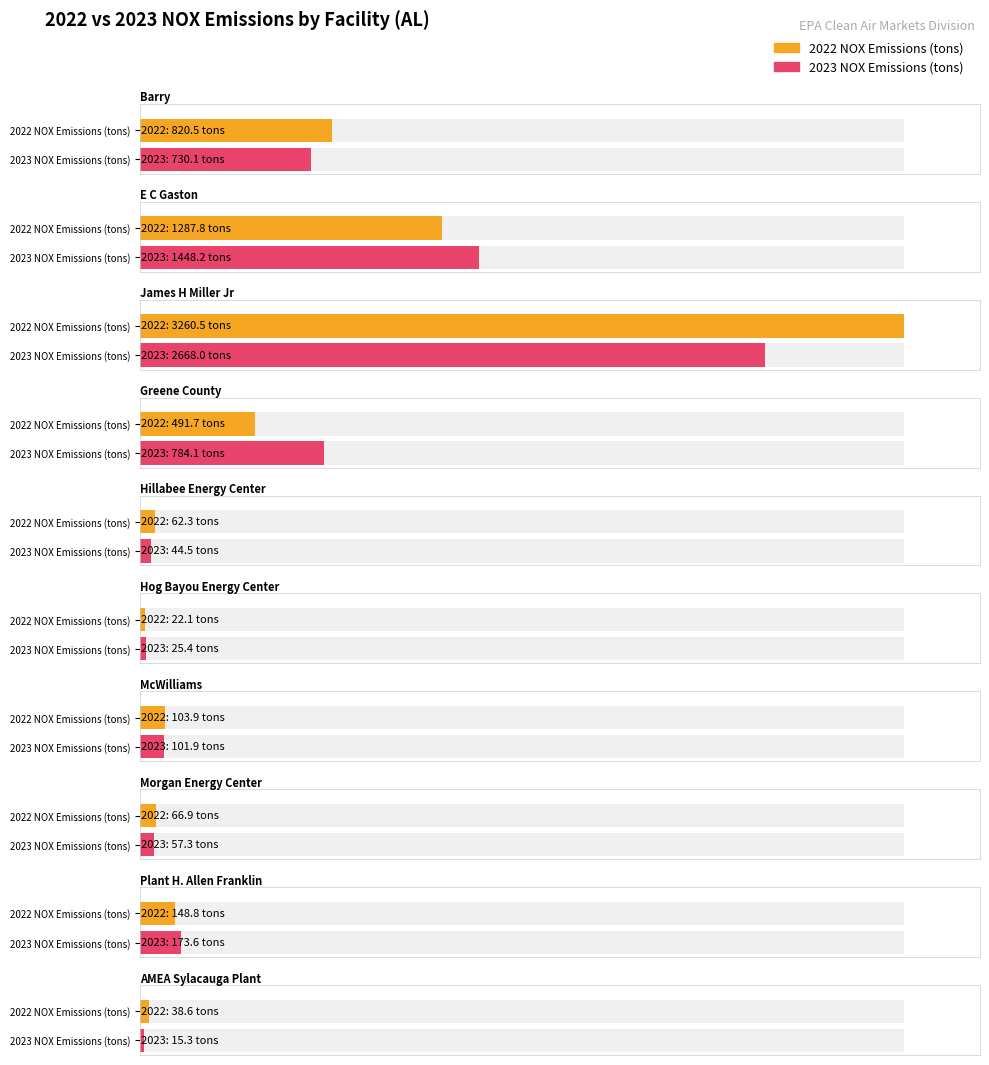

Which series has the widest spread of values?

2022 NOX Emissions (tons)